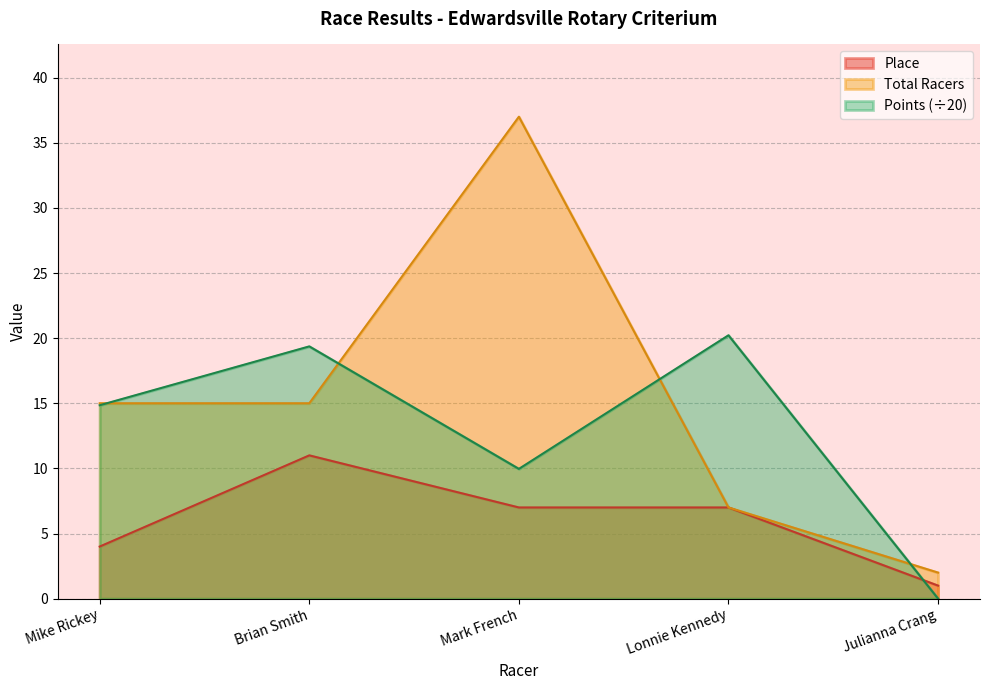

Count the number of data series in this chart.

3